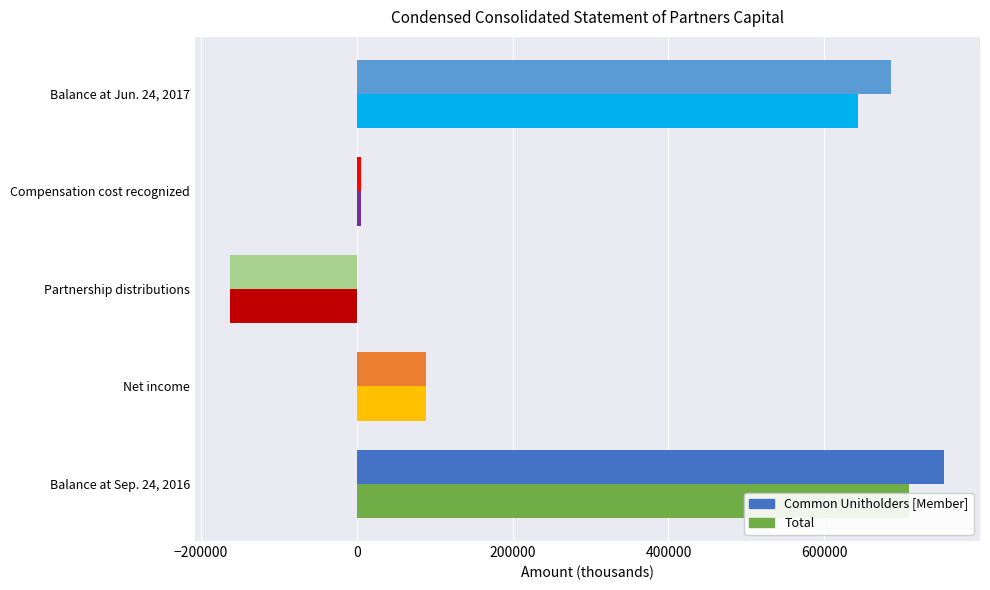

Which series changed the most between Partnership distributions and Compensation cost recognized?

Common Unitholders [Member]